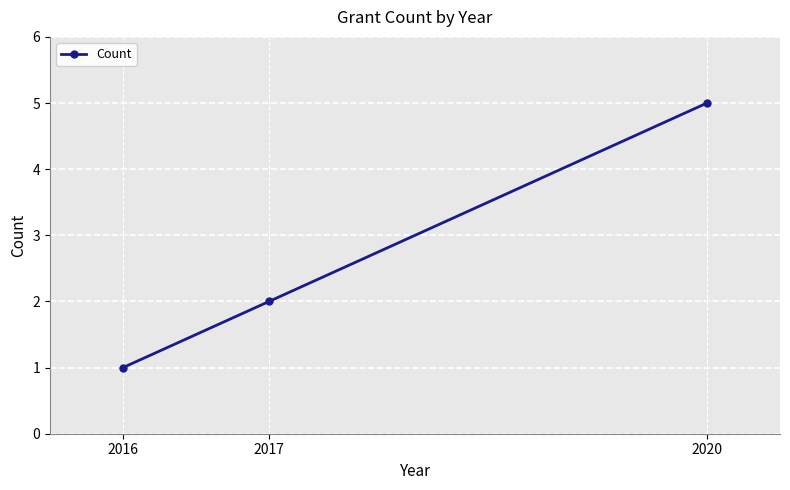

What value does the data have at 2017?

2